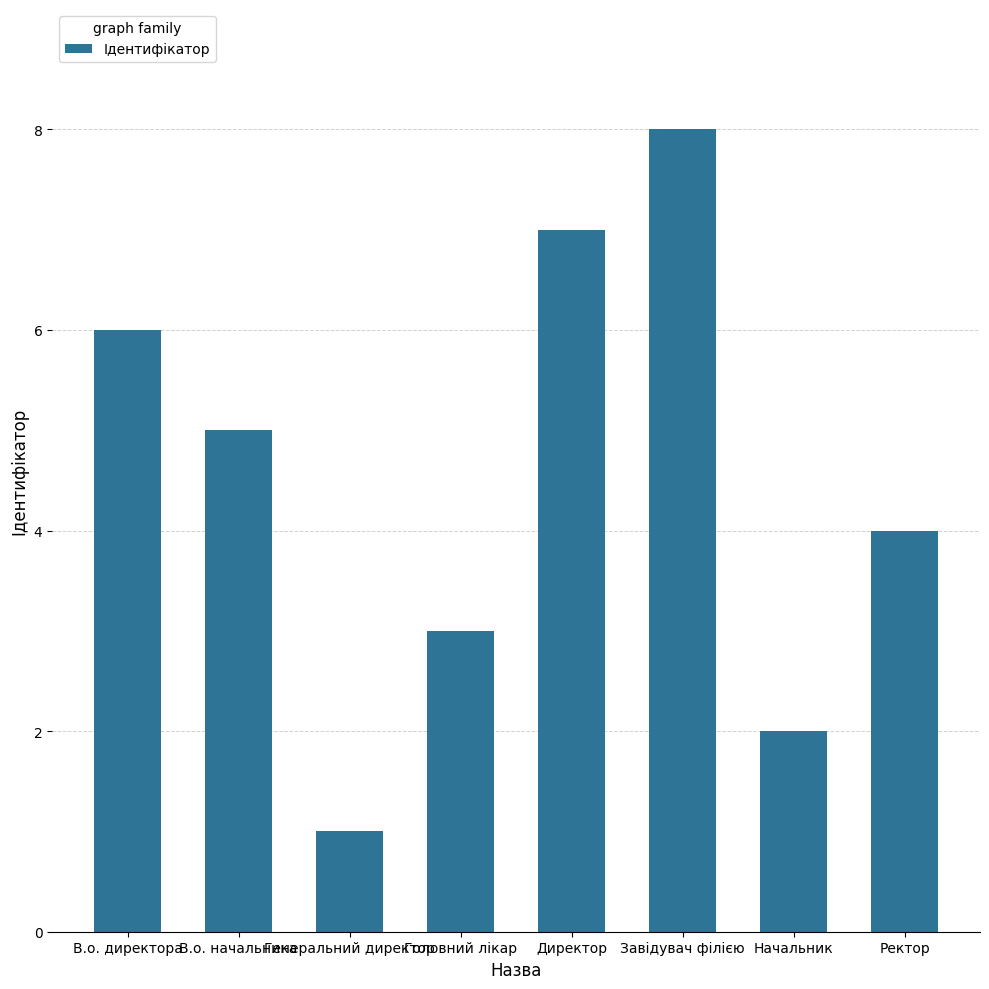

Reading right to left, extract all data points from this chart.

Ректор=4	Начальник=2	Завідувач філією=8	Директор=7	Головний лікар=3	Генеральний директор=1	В.о. начальника=5	В.о. директора=6